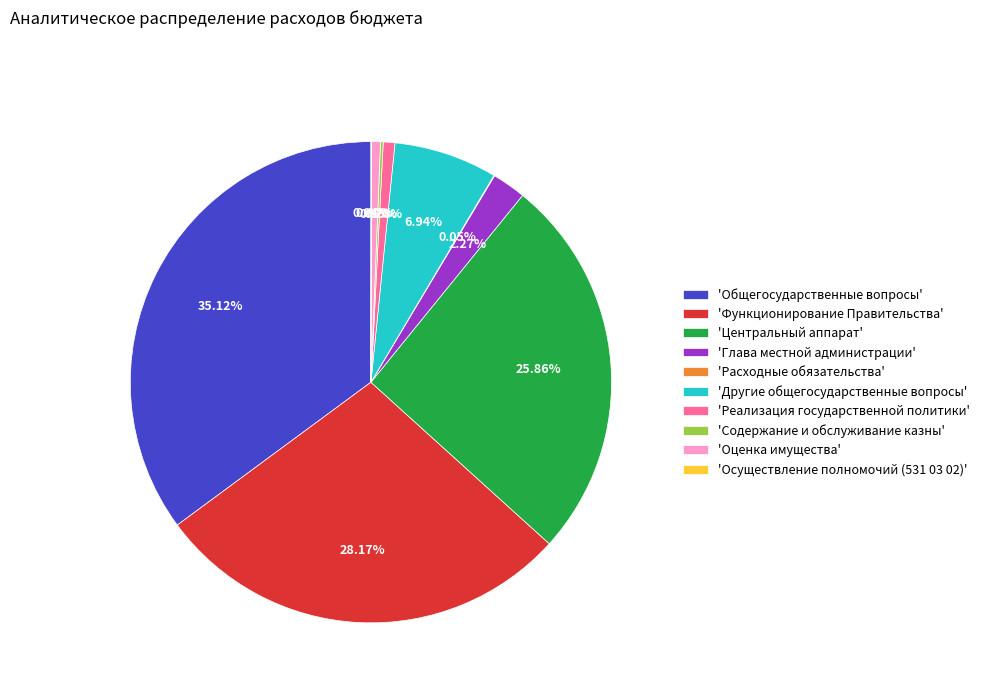

Does 'Центральный аппарат' account for over 50% of the chart?

No